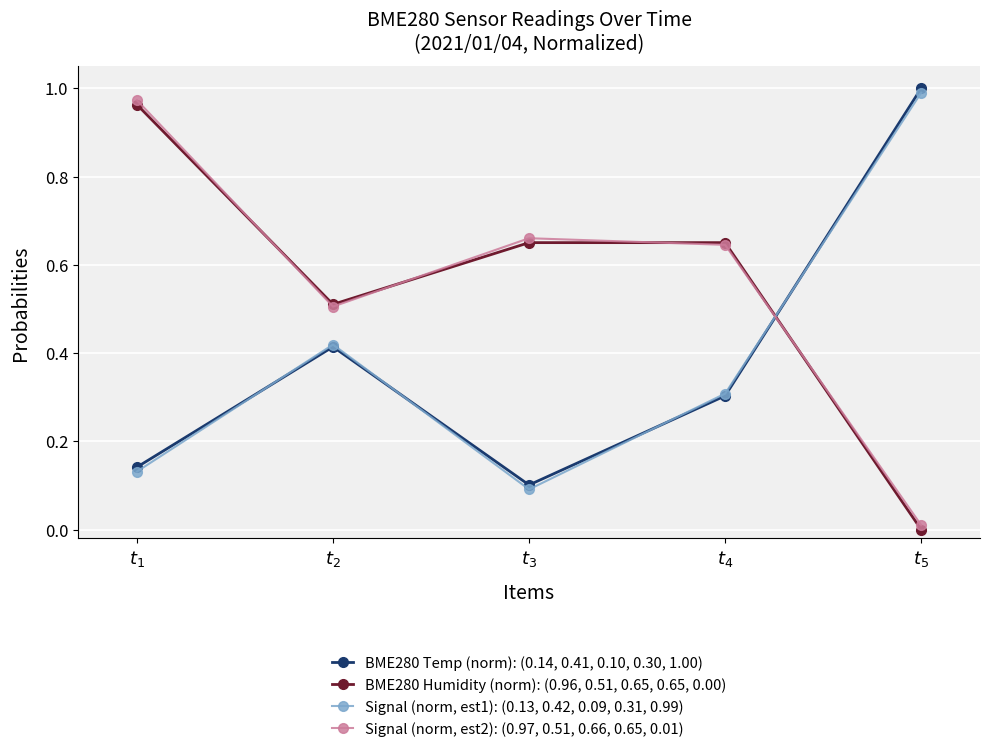

Is this an area chart (filled region under the line)?

No